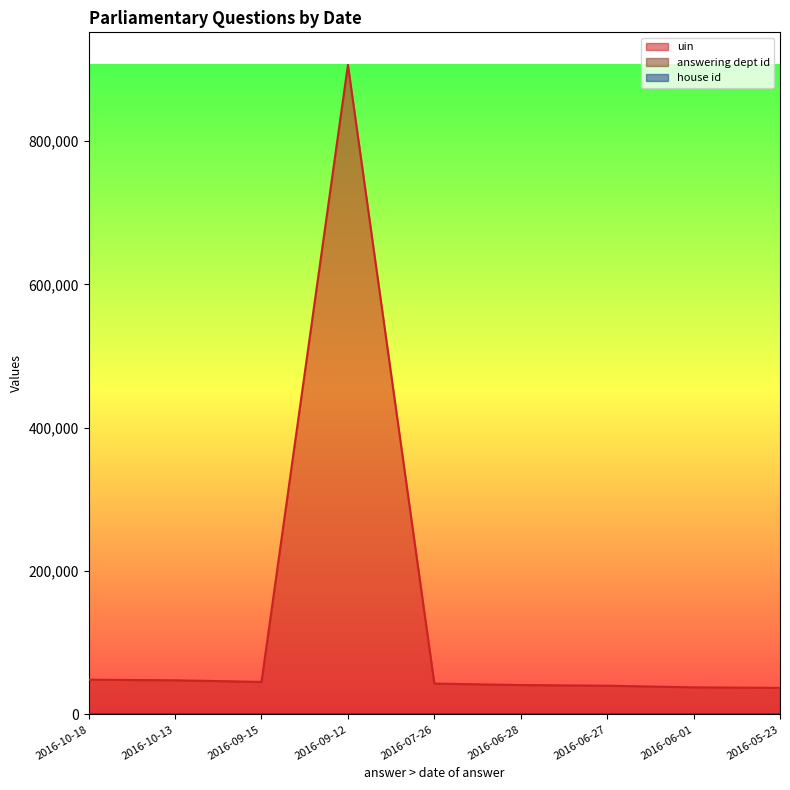

True or false: uin and answering dept id intersect in this chart.

False